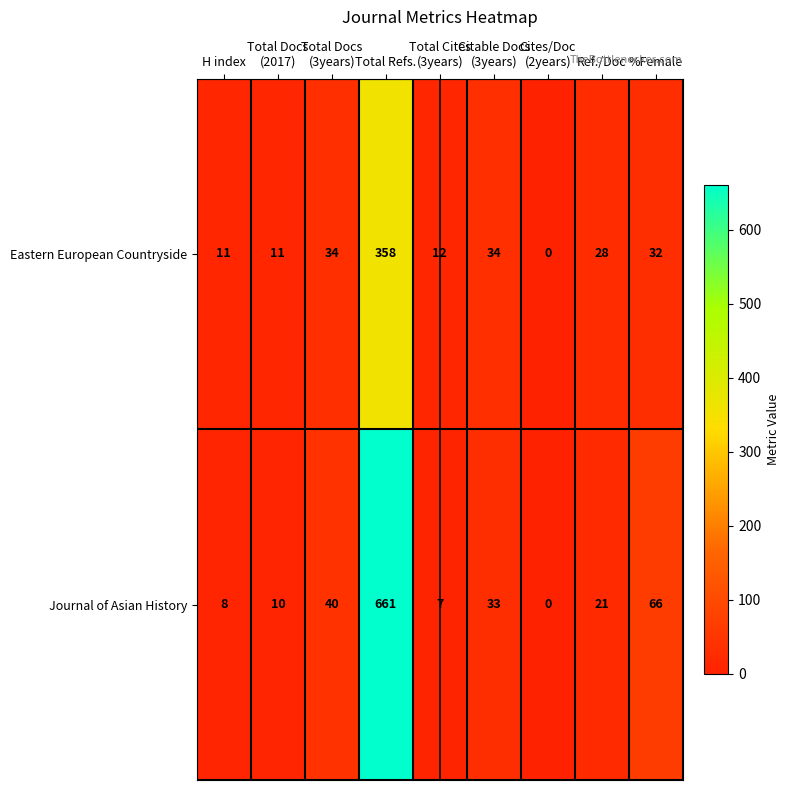

At which category is the sum across all series the highest?

Total Refs.